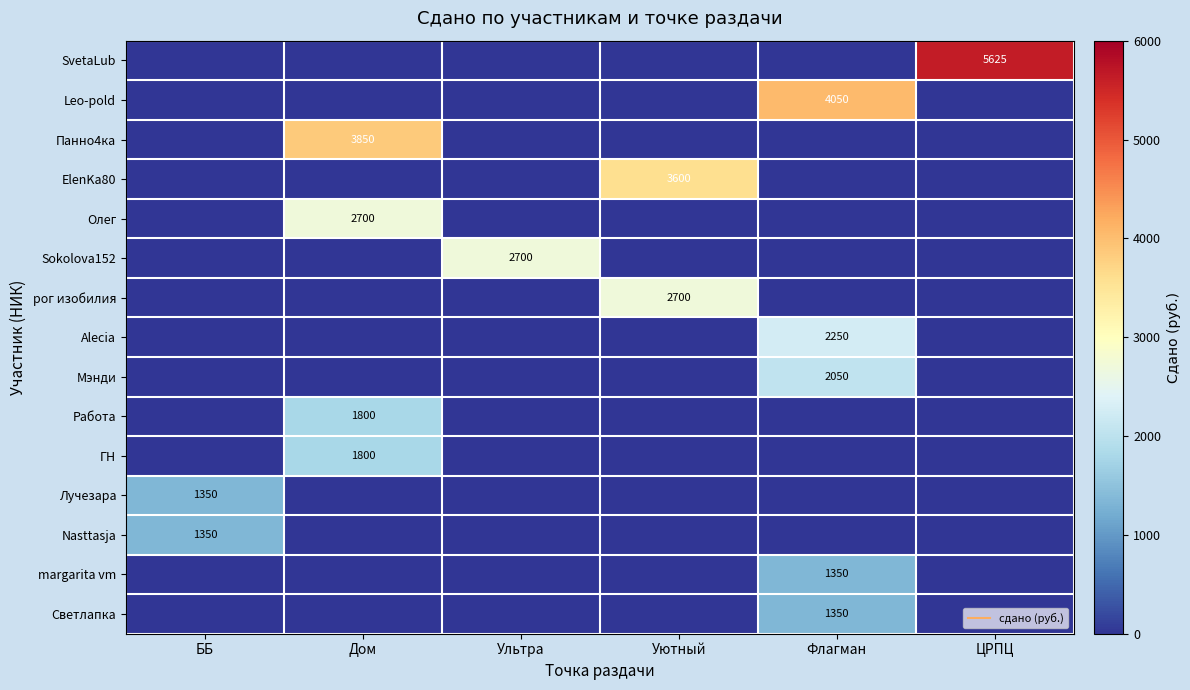

The Светлапка series shows 0 at Дом. True or false?

True